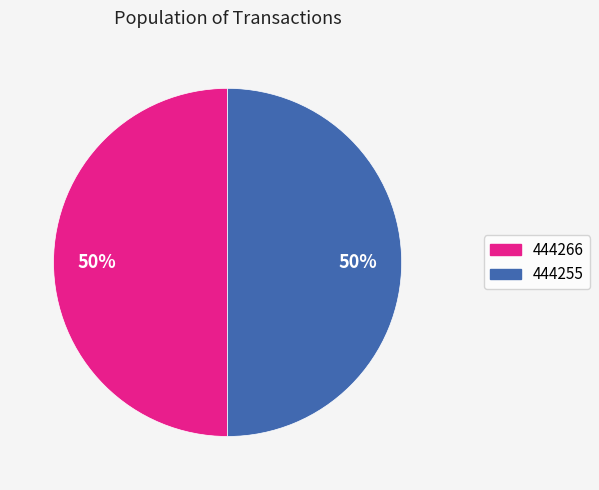

Approximately how many times larger is the value at 444266 compared to 444255?

1.0